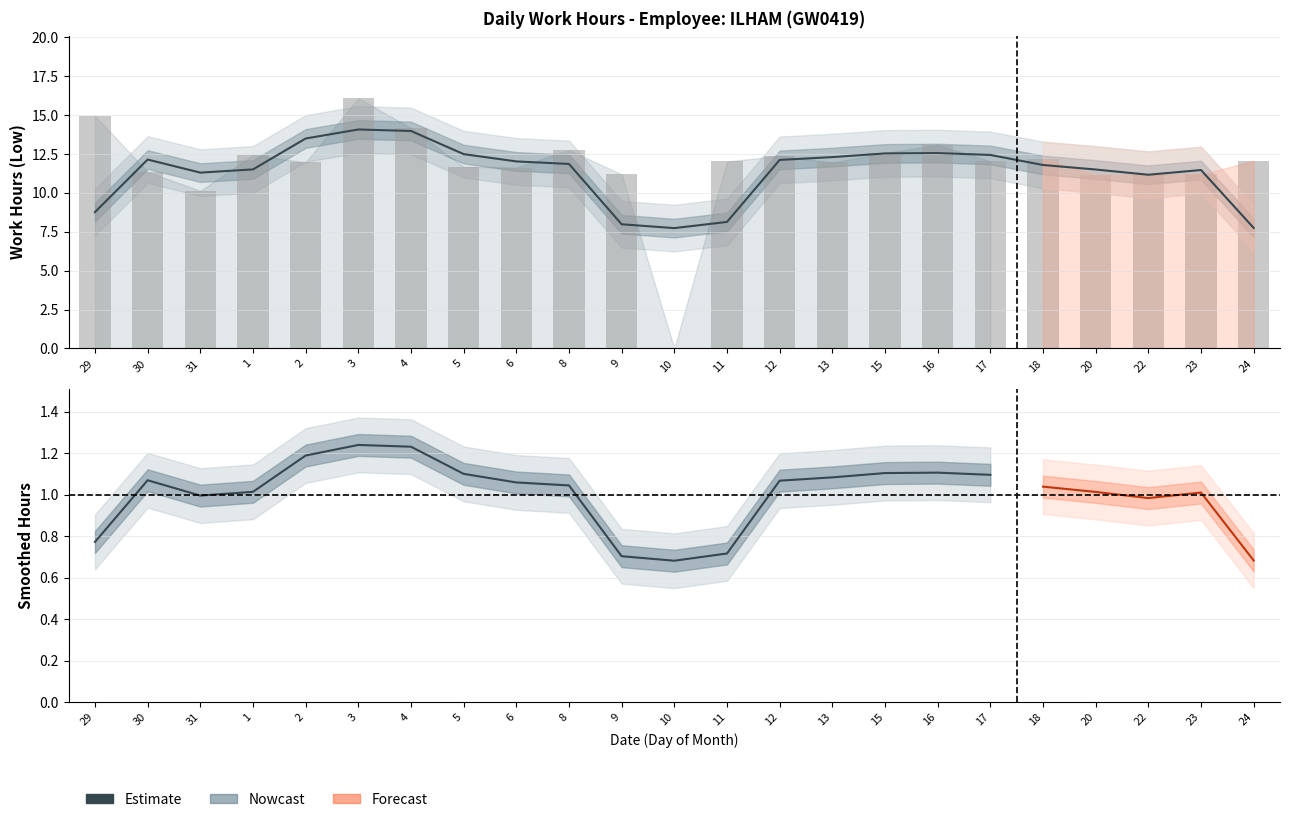

Does the chart contain any negative values?

No